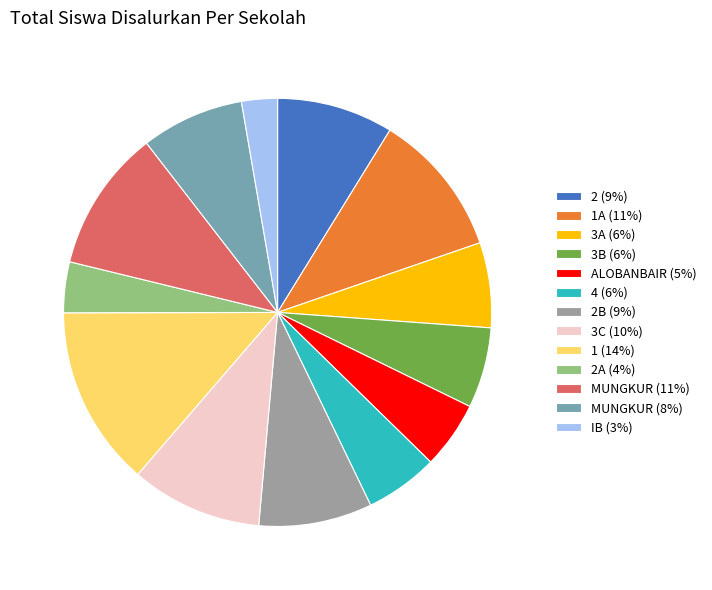

What is the smallest slice in the pie chart?

IB (3%)